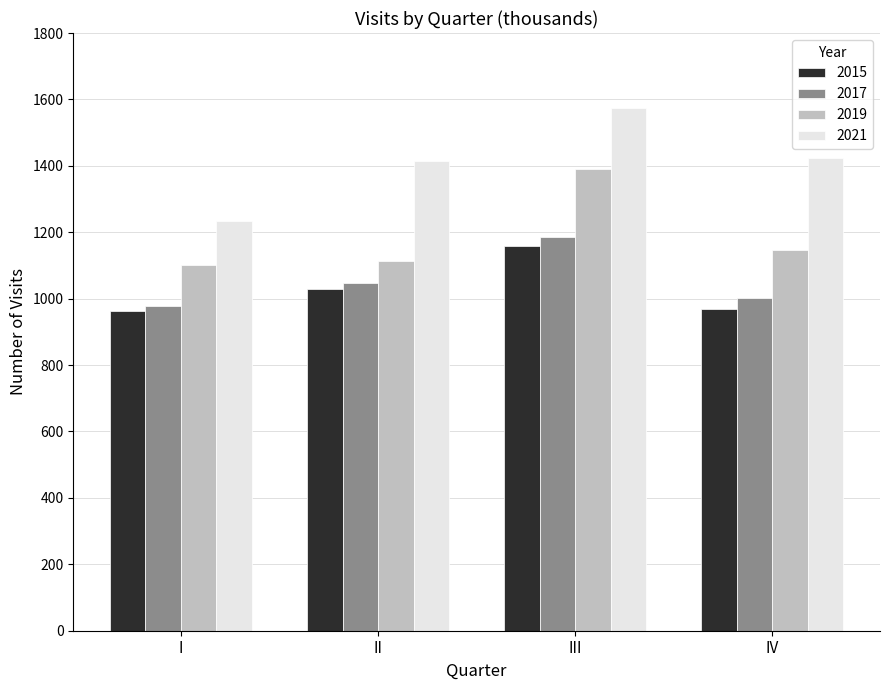

Which series has the largest range (max minus min)?

2021